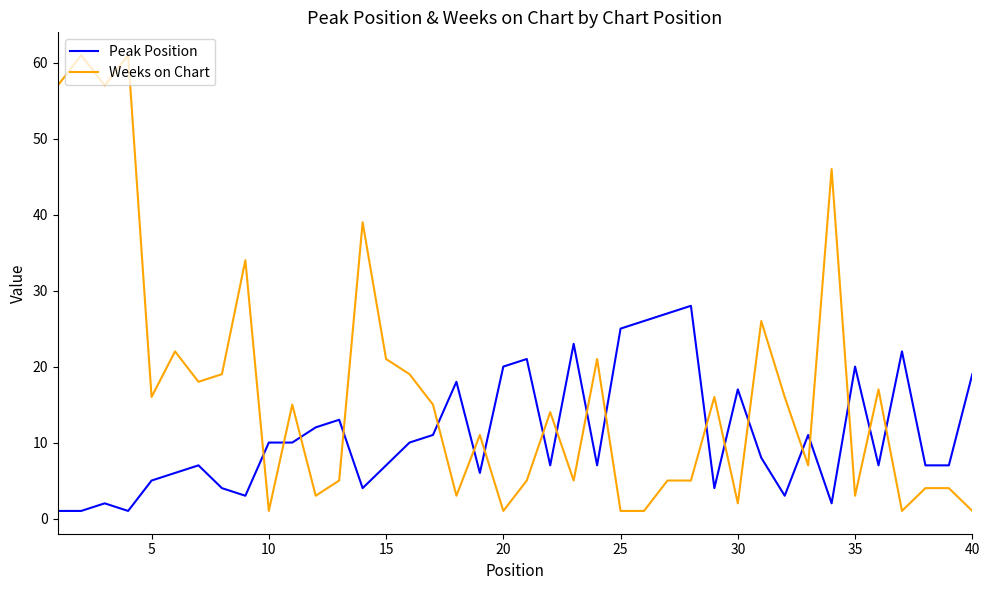

What is the average value of the Peak Position series?

11